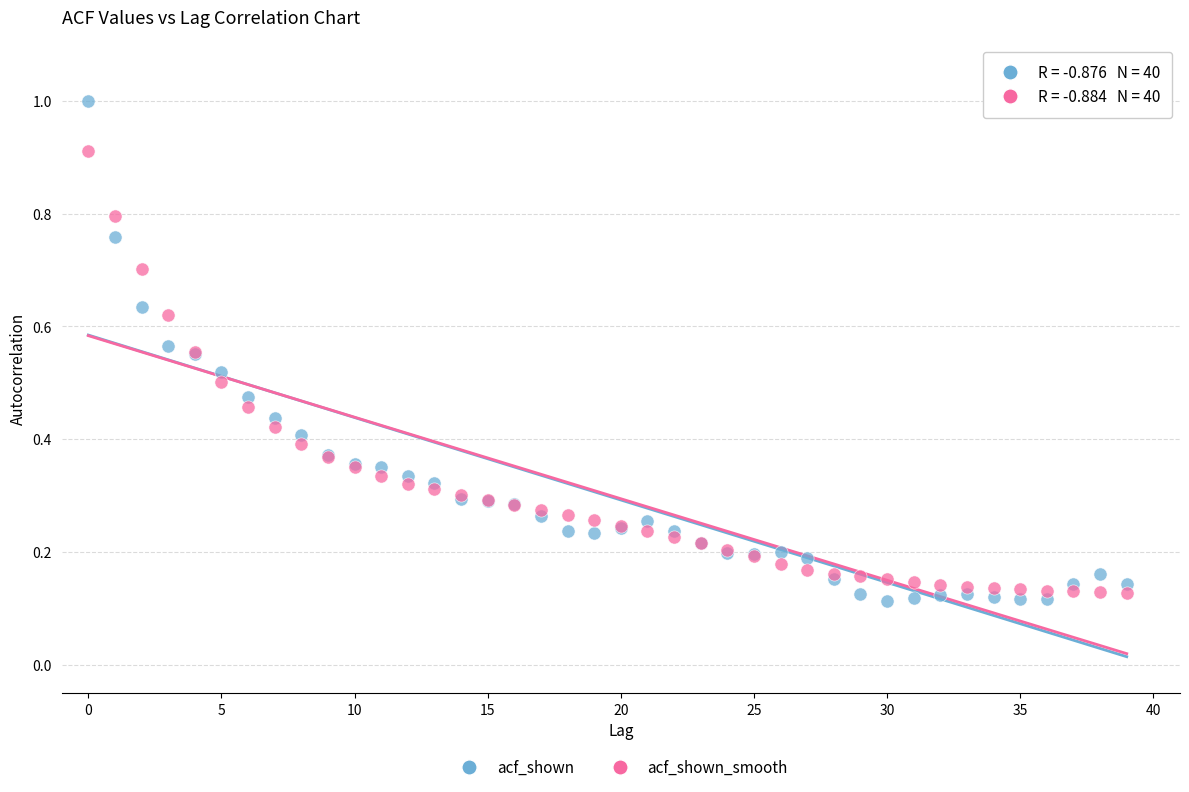

Which series reaches the maximum Y coordinate?

acf_shown